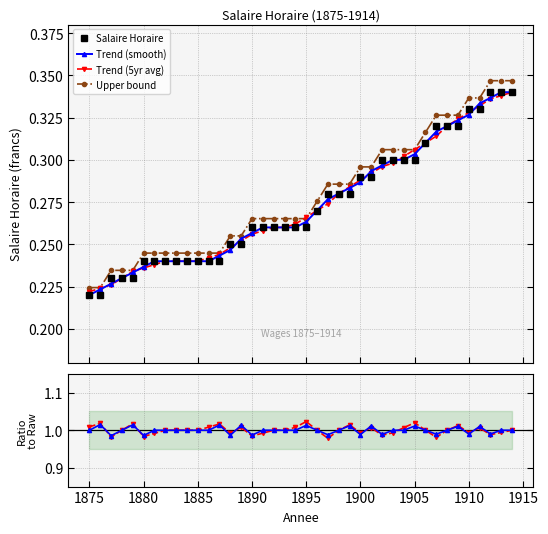

How many Trend (5yr avg) values are between 0 and 1?

40